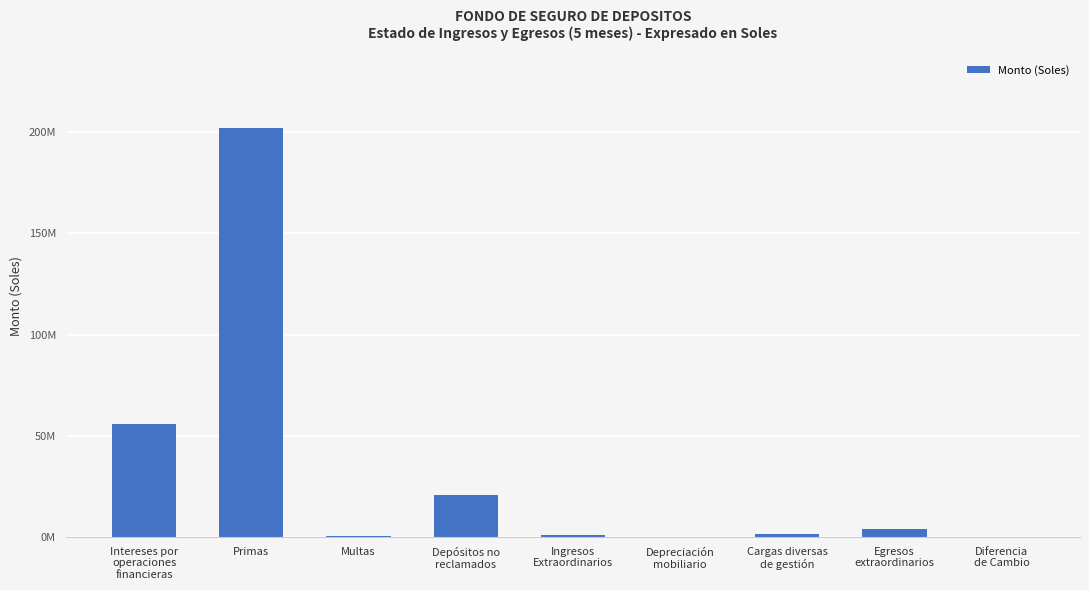

What is the average value?

31743855.8